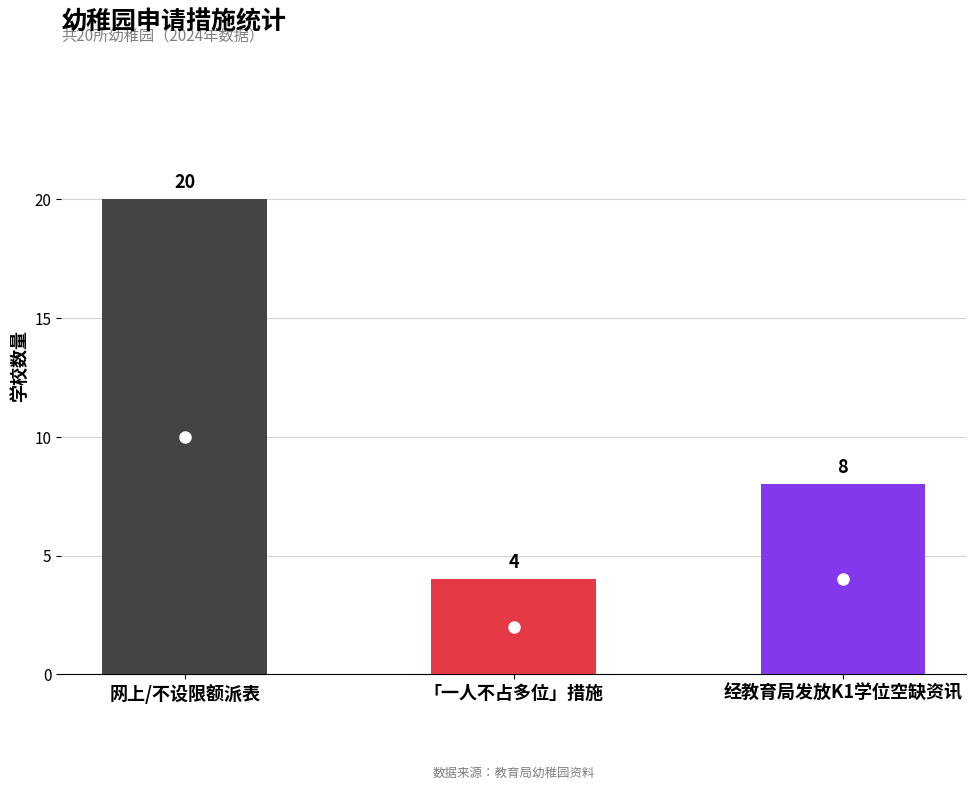

The chart shows a value of 14 at 经教育局发放K1学位空缺资讯. True or false?

False